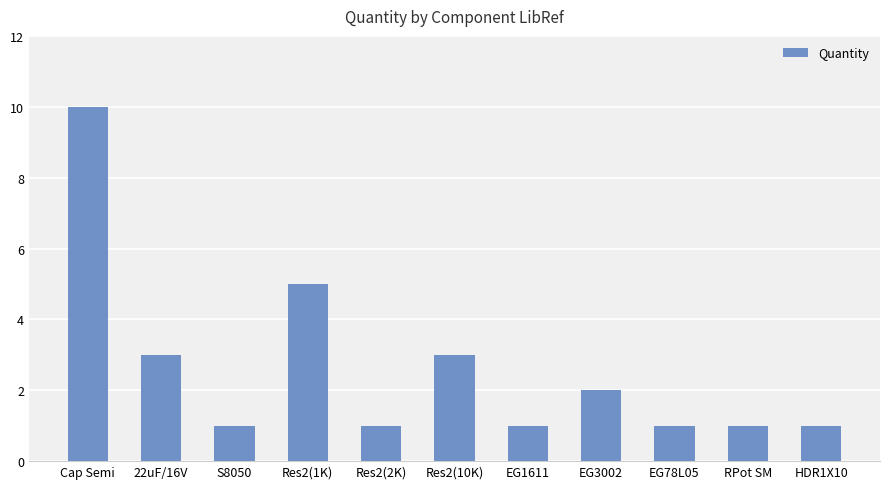

How many bars are there in total?

11